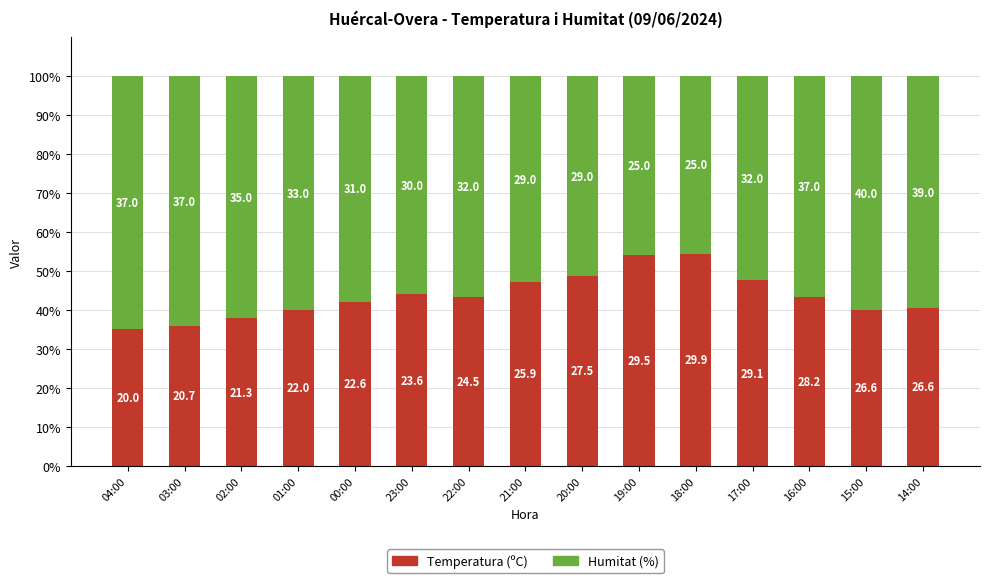

What are all the series names shown in the legend?

Temperatura (ºC), Humitat (%)